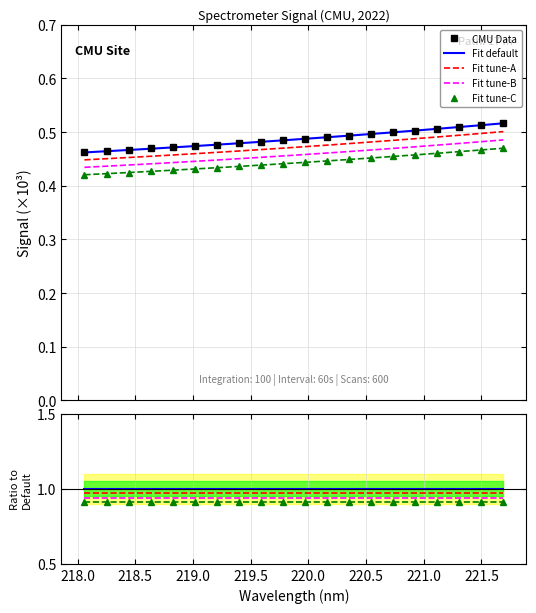

True or false: Fit tune-B has more than 1 points higher than both neighbors.

False